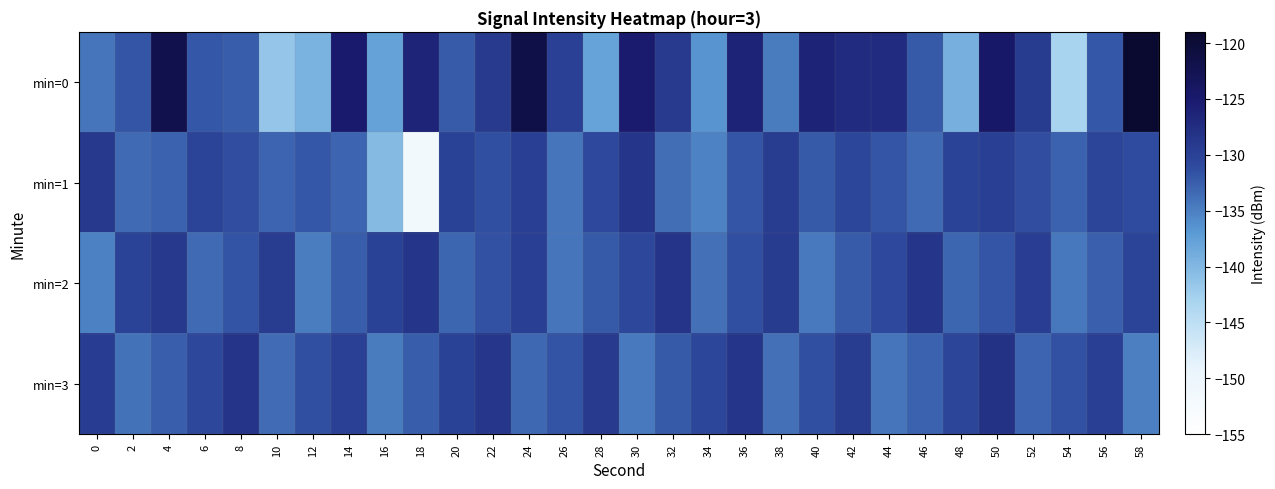

Count the number of categories in the chart.

30